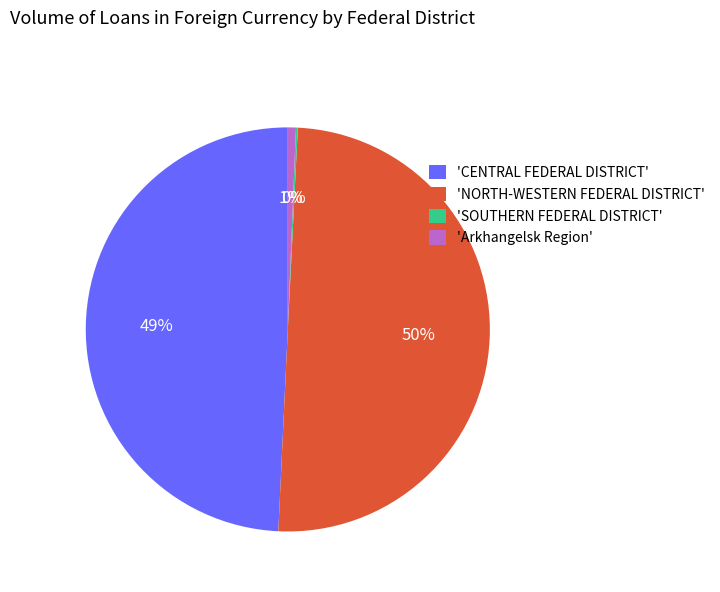

To the nearest percent, what is the average slice percentage?

25%